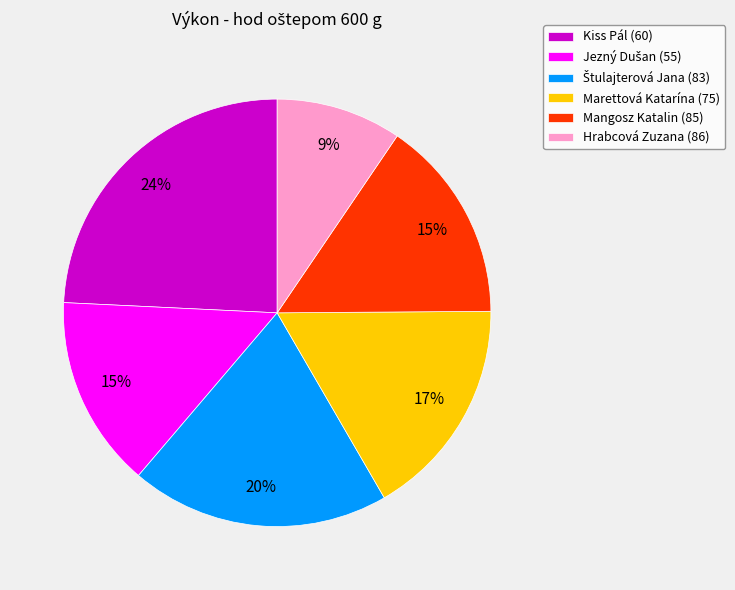

Is there any slice that represents more than half of the pie?

No